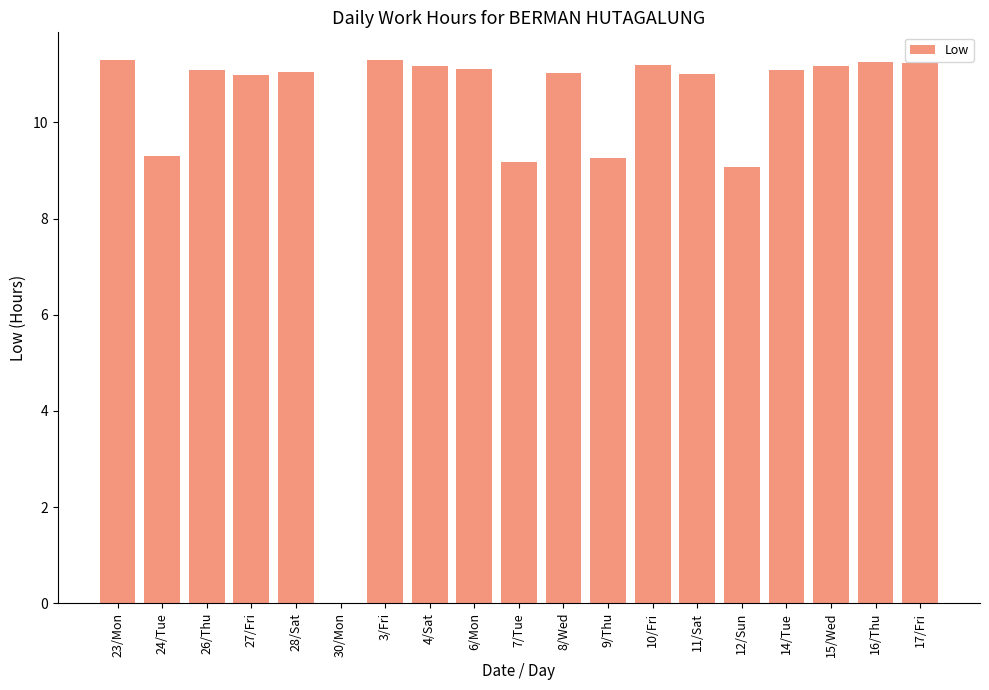

What is the ratio of the value at 6/Mon to the value at 4/Sat?

1.0